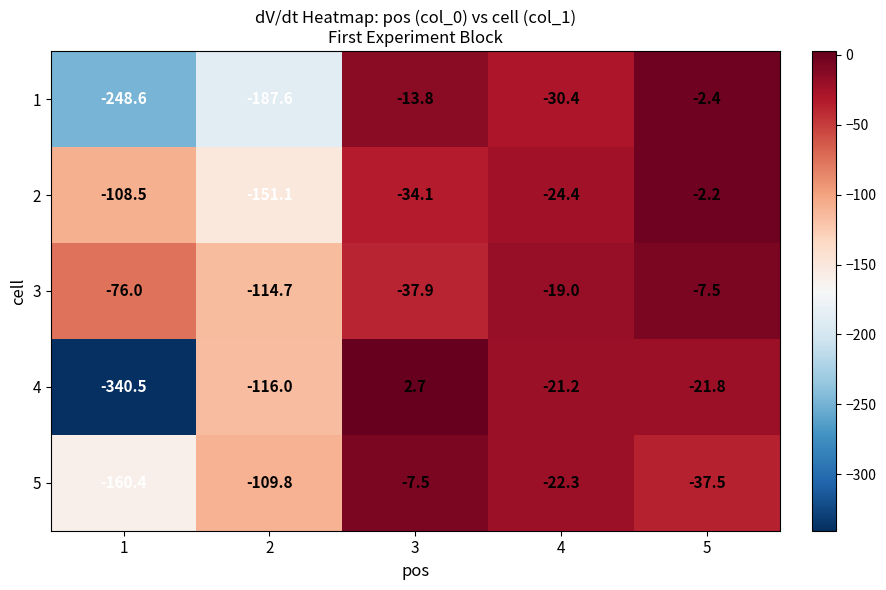

What is the smallest value displayed?

-340.5